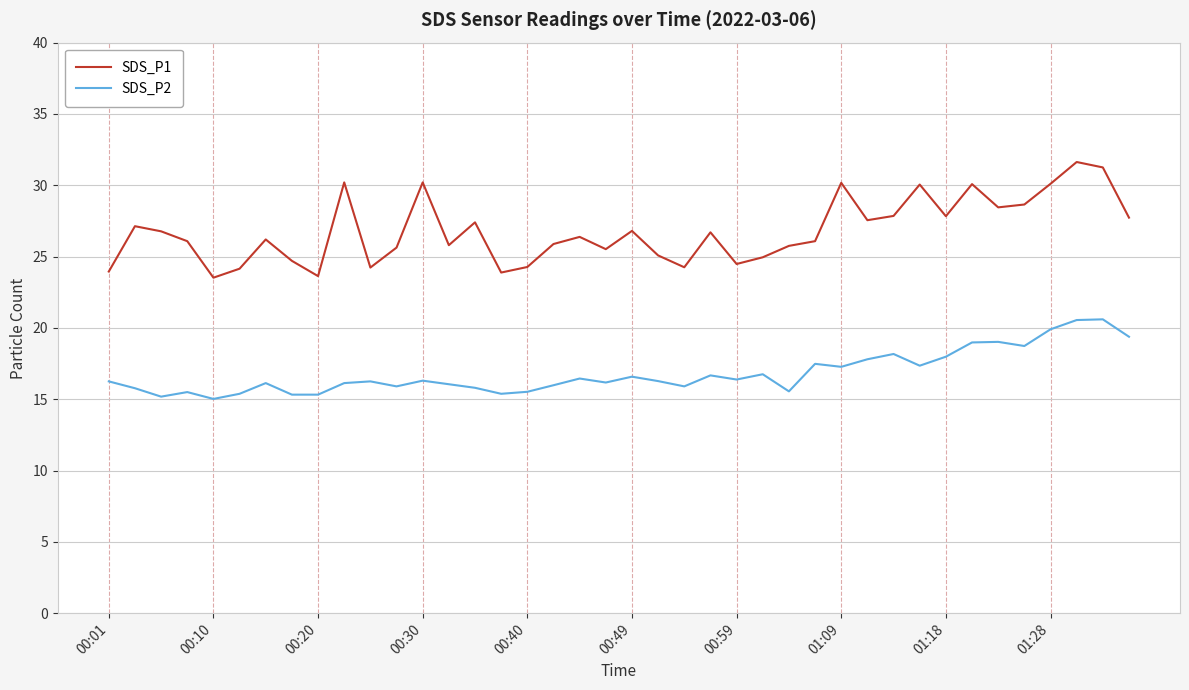

True or false: SDS_P2 and SDS_P1 cross at least once.

False